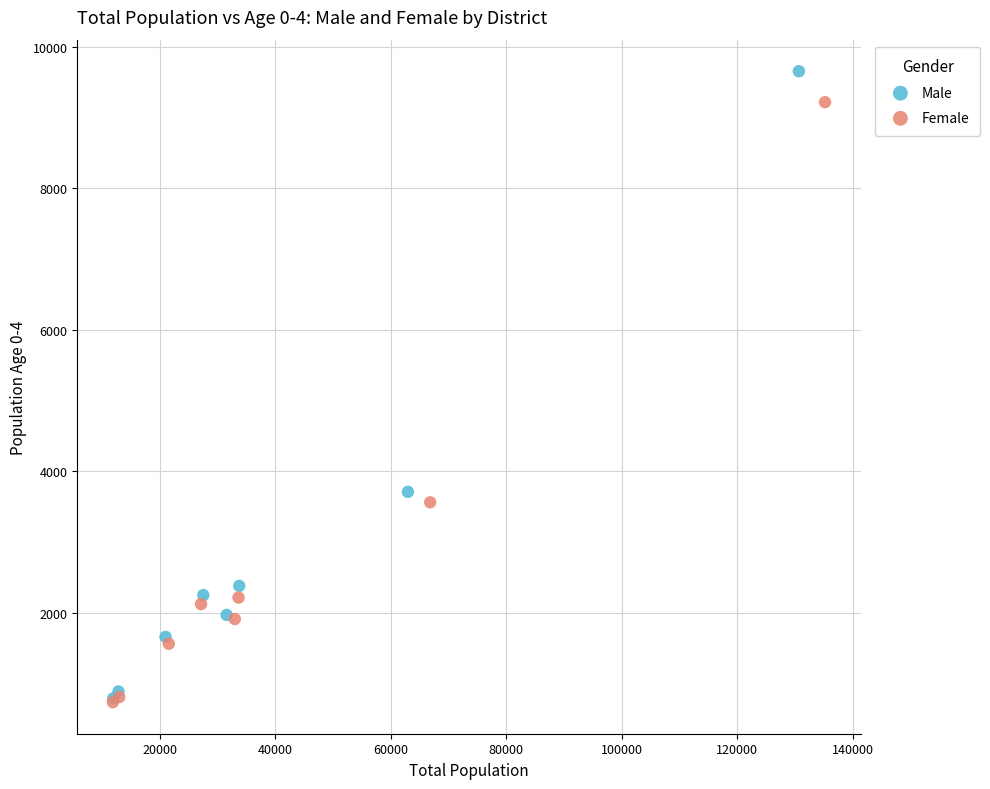

Which series reaches the maximum Y coordinate?

Male